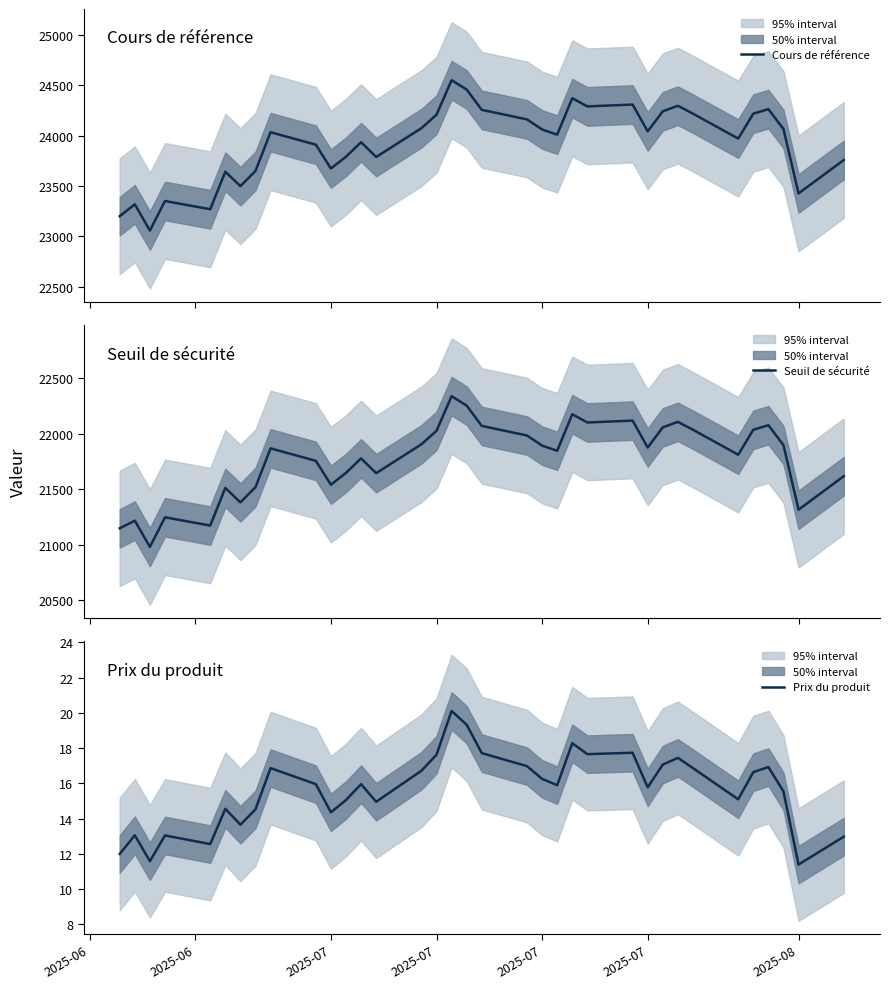

Reading left to right, transcribe all the data shown in this chart.

Cours de référence: 23200.0	23317.8	23057.4	23350.5	23269.0	23641.6	23498.3	23649.3	24033.2	23909.6	23673.3	23790.1	23934.1	23787.5	24073.7	24206.9	24549.6	24456.8	24255.3	24160.6	24060.3	24009.4	24370.9	24289.5	24307.8	24041.9	24240.8	24295.9	24217.5	23970.4	24217.4	24262.2	24065.5	23426.0	23757.7
Seuil de sécurité: 21150.0	21219.2	20982.2	21249.0	21174.8	21513.8	21383.5	21520.9	21870.2	21757.7	21542.9	21649.2	21780.1	21646.6	21907.0	22028.3	22340.1	22255.7	22072.3	21986.2	21894.9	21848.5	22177.5	22103.5	22120.1	21878.1	22059.1	22109.3	22037.9	21813.0	22037.8	22078.6	21899.6	21317.6	21619.5
Prix du produit: 12.0	13.1	11.6	13.1	12.6	14.6	13.7	14.5	16.9	16.0	14.4	15.1	16.0	15.0	16.7	17.6	20.1	19.3	17.7	17.0	16.3	15.9	18.3	17.7	17.7	15.8	17.1	17.4	16.9	15.1	16.6	16.9	15.6	11.4	13.0